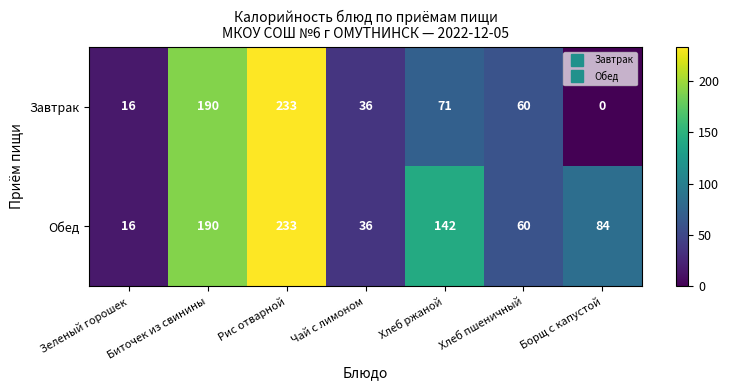

Is it true that Обед equals 60 at Хлеб пшеничный?

True